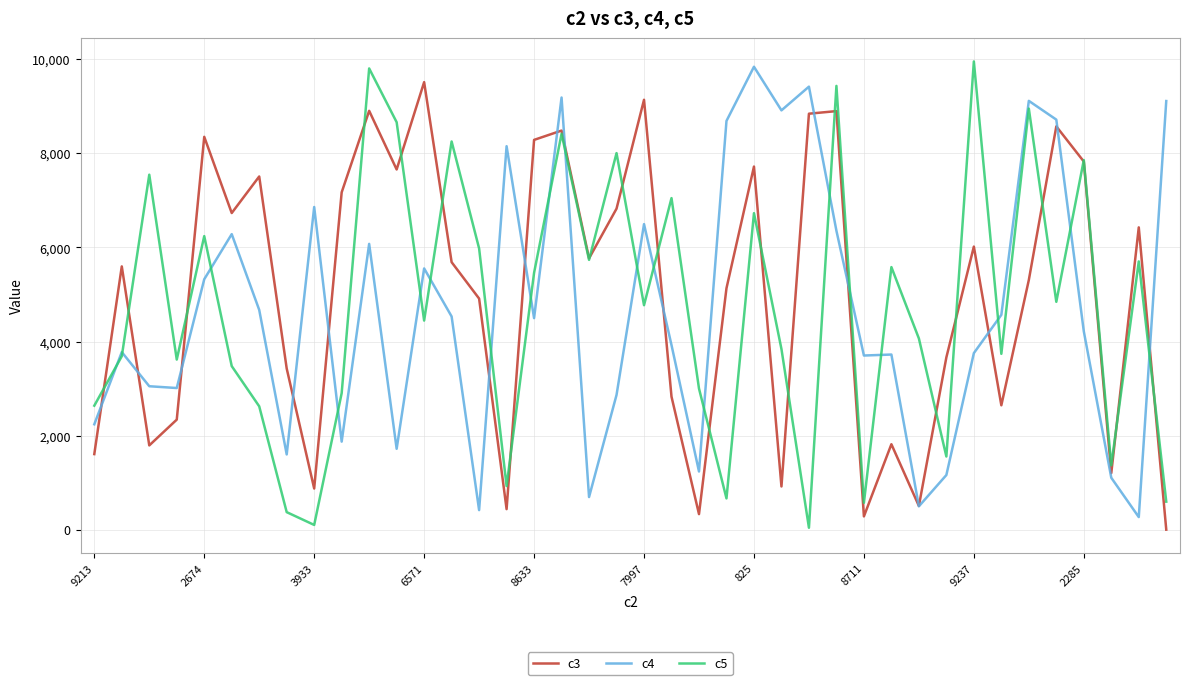

Which category has the highest value in the c4 series?

825